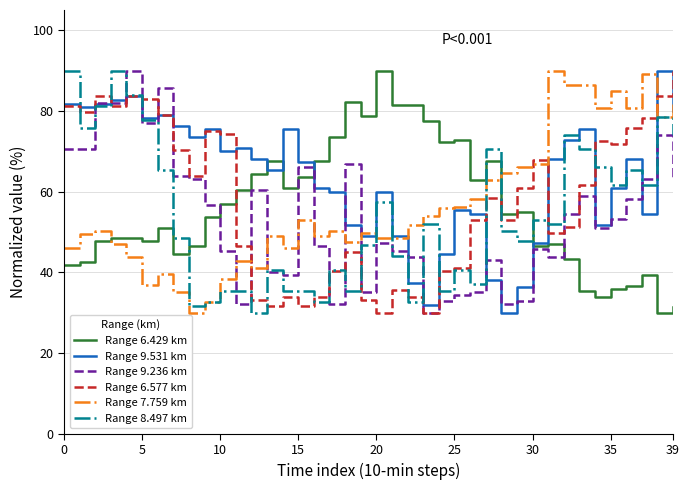

How many times do Range 9.236 km and Range 7.759 km cross each other?

7